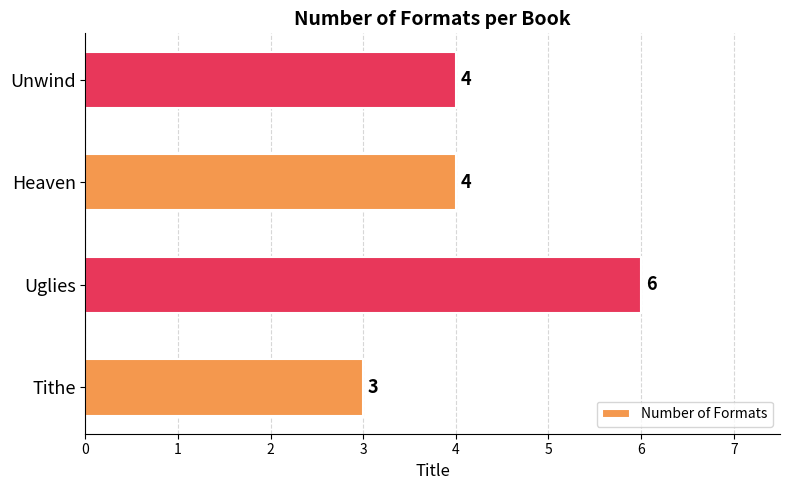

Is it true that the value at Tithe is 5?

False